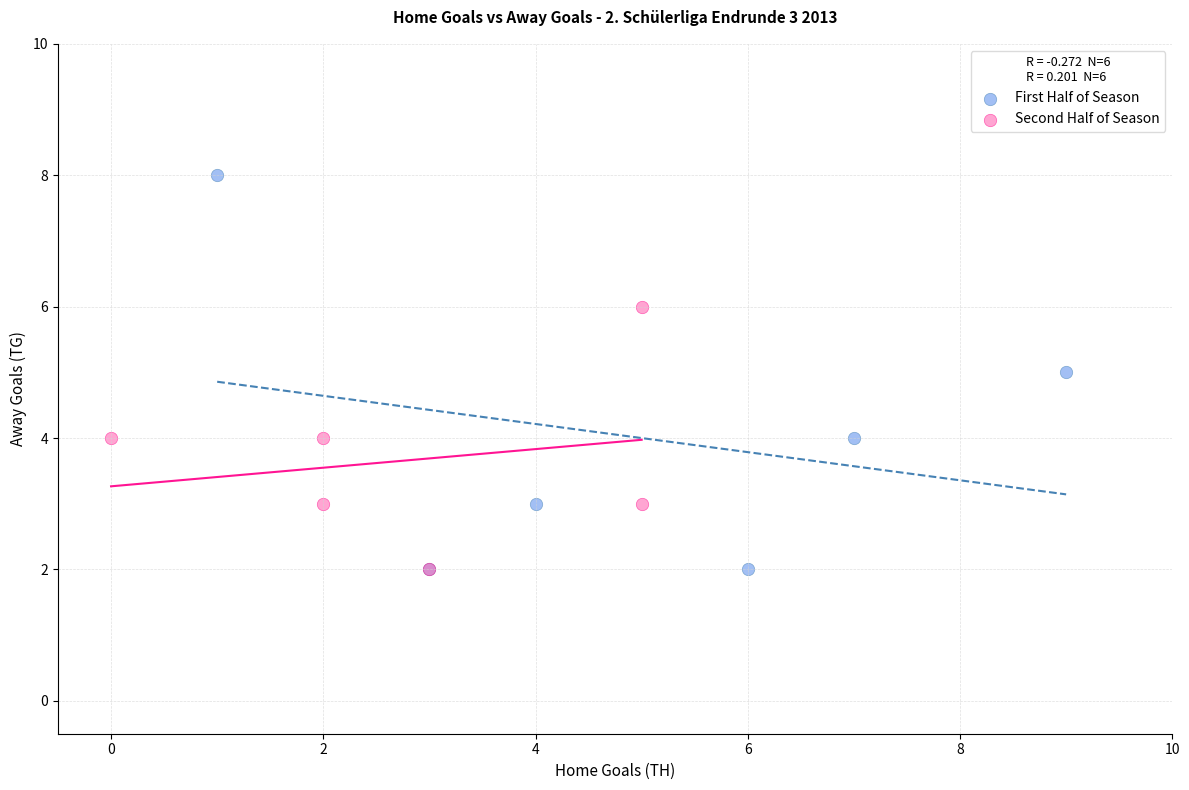

Which series has the widest spread of Y values?

First Half of Season